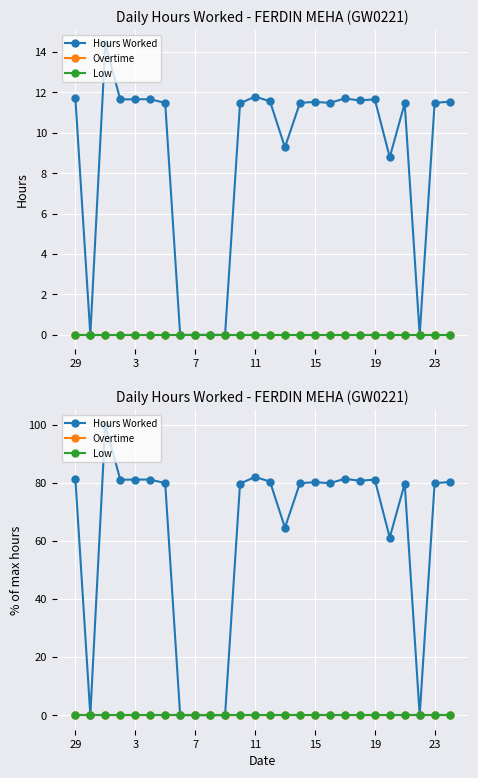

True or false: Hours Worked has more than 1 interior local peaks.

True